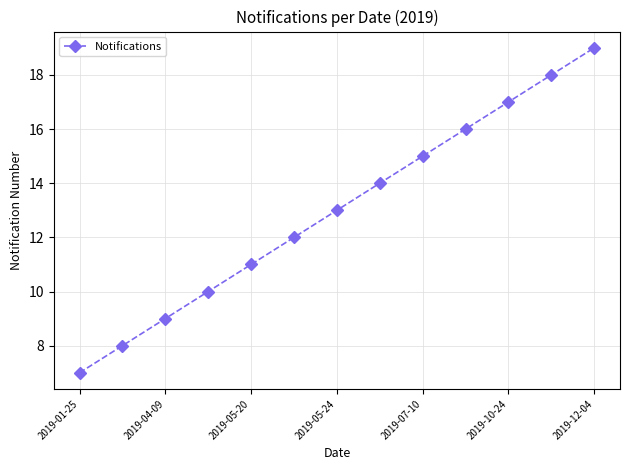

What is the value of the 9th point from the left?

15